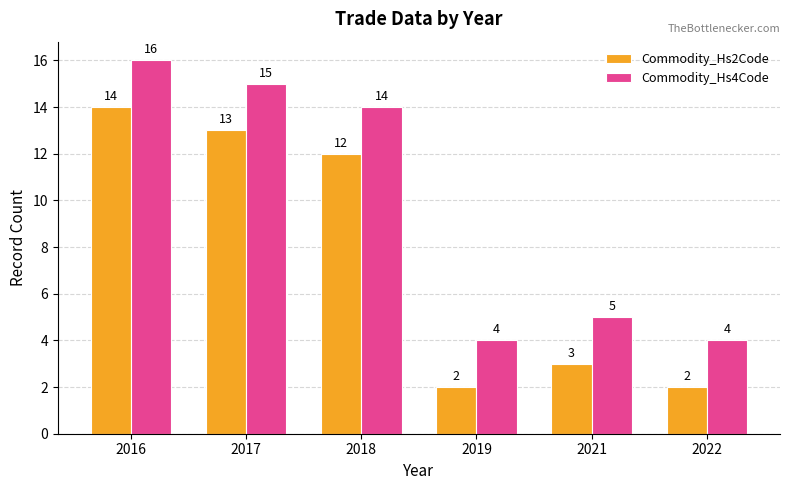

What is the value of the Commodity_Hs2Code bar at the 3rd from the left?

12